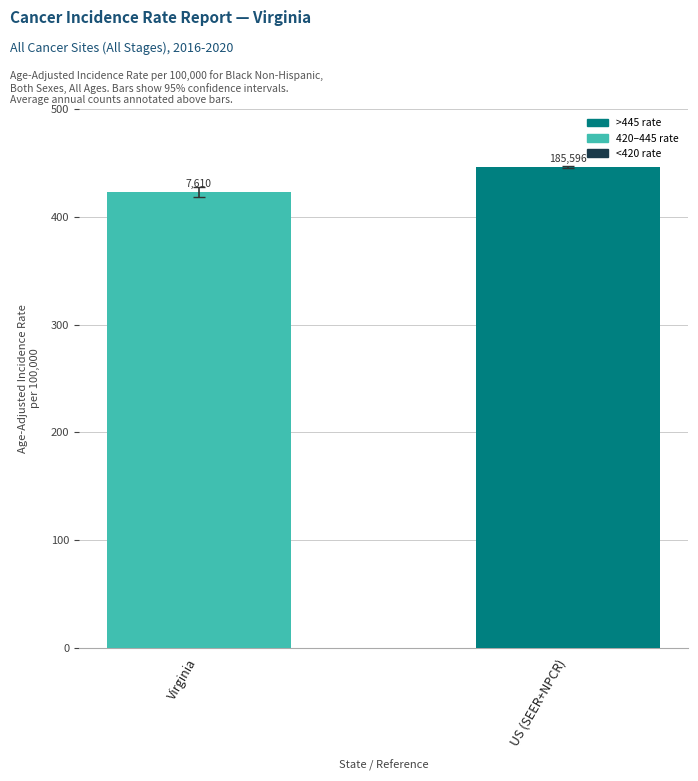

List the labels in order of value, smallest first.

Virginia, US (SEER+NPCR)